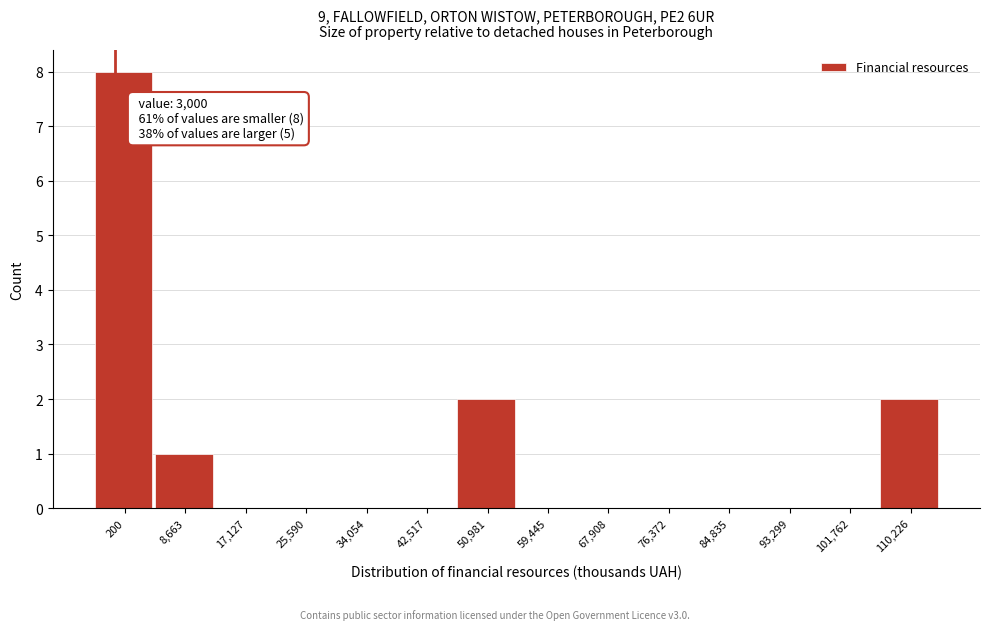

Reading right to left, extract all data points from this chart.

110,226=2	101,762=0	93,299=0	84,835=0	76,372=0	67,908=0	59,445=0	50,981=2	42,517=0	34,054=0	25,590=0	17,127=0	8,663=1	200=8